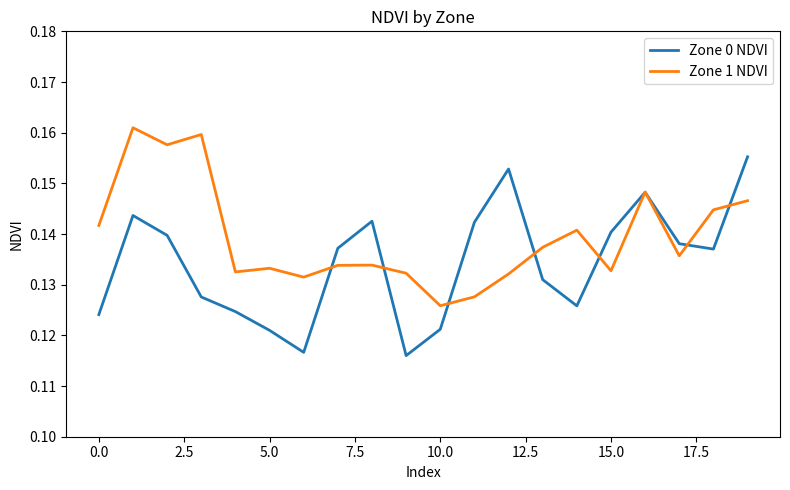

Rank the series by their average value, from highest to lowest.

Zone 1 NDVI, Zone 0 NDVI